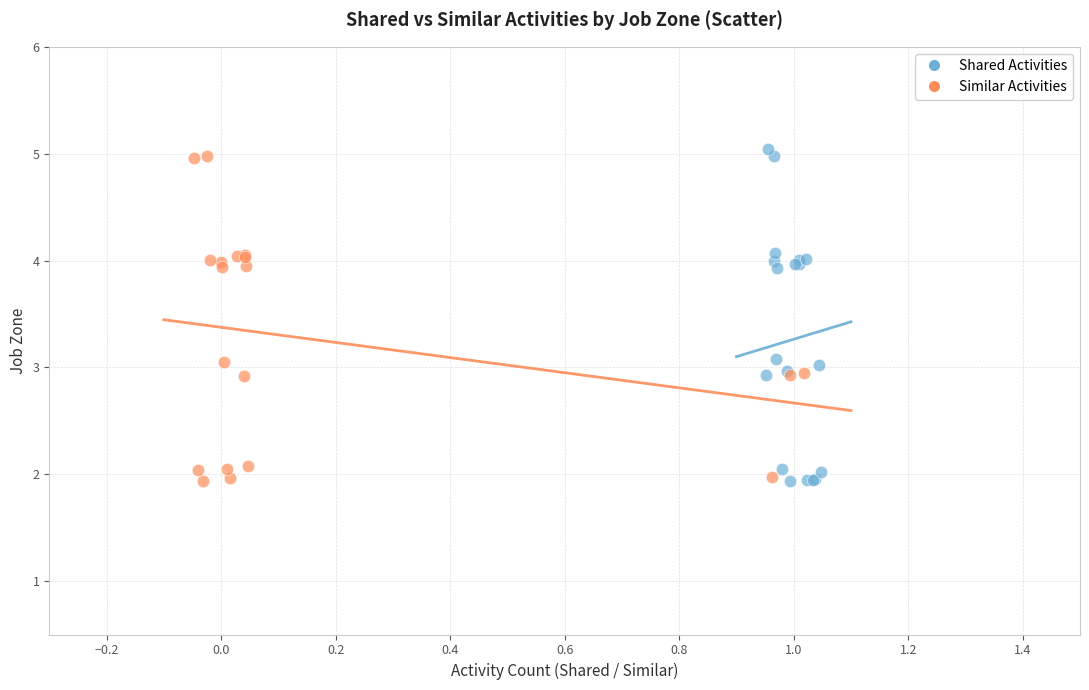

Which series has the largest Y range (max minus min)?

Shared Activities